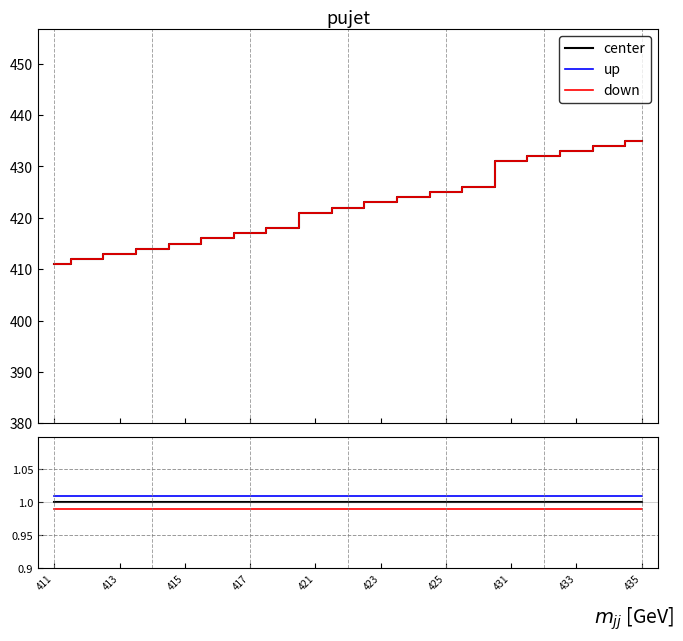

At 11, list the series in order from smallest to largest.

down, center, up